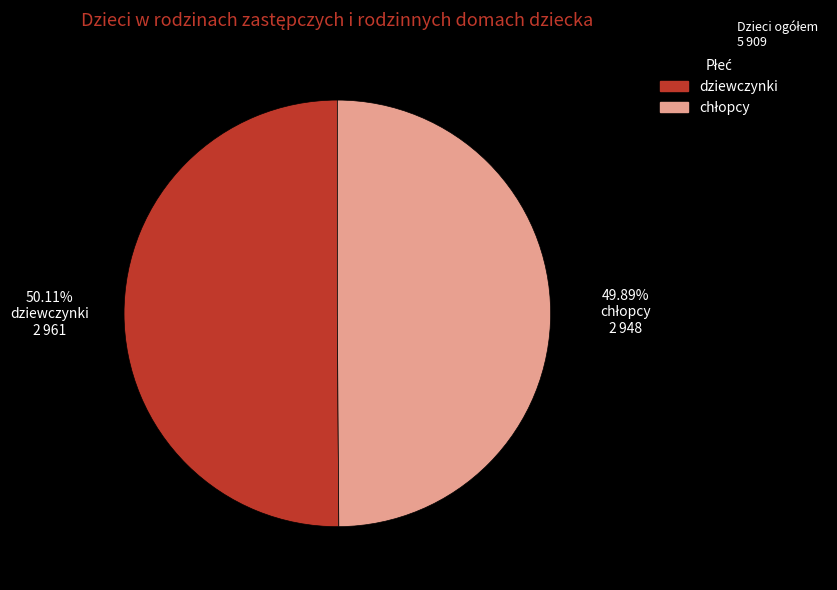

Is there a majority slice in this chart?

Yes